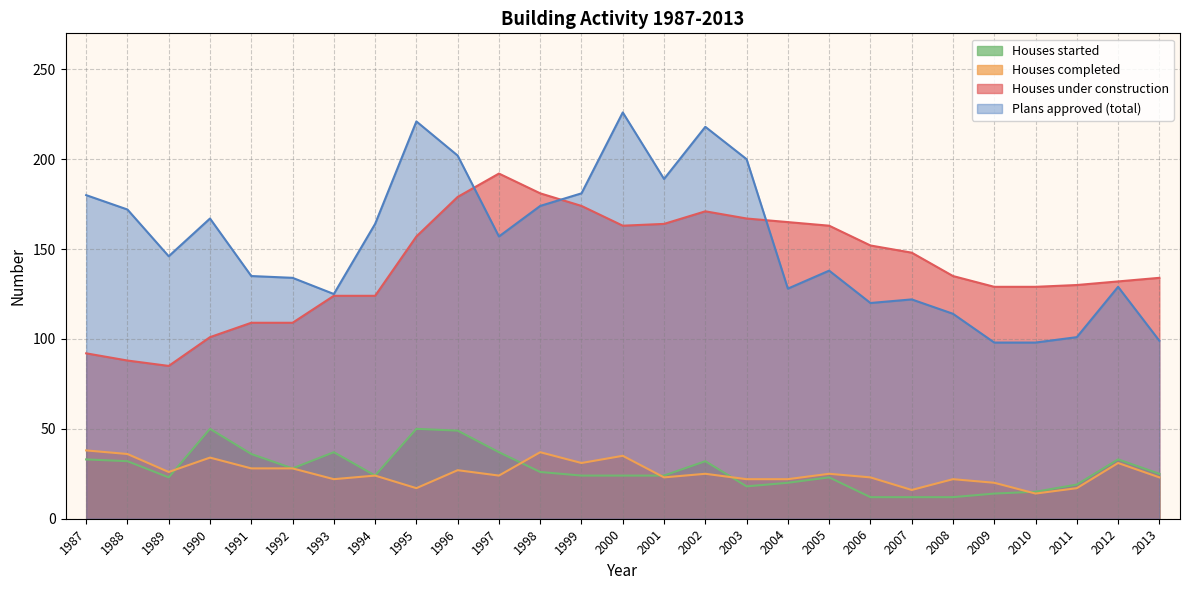

What is the value of the Houses started point at the 22nd from the left?

12